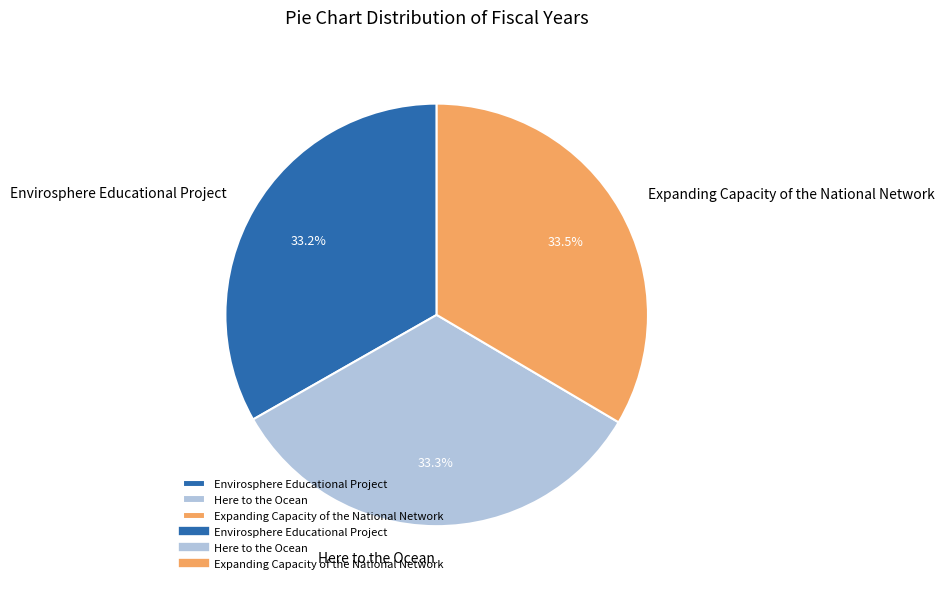

Is there any slice that represents more than half of the pie?

No